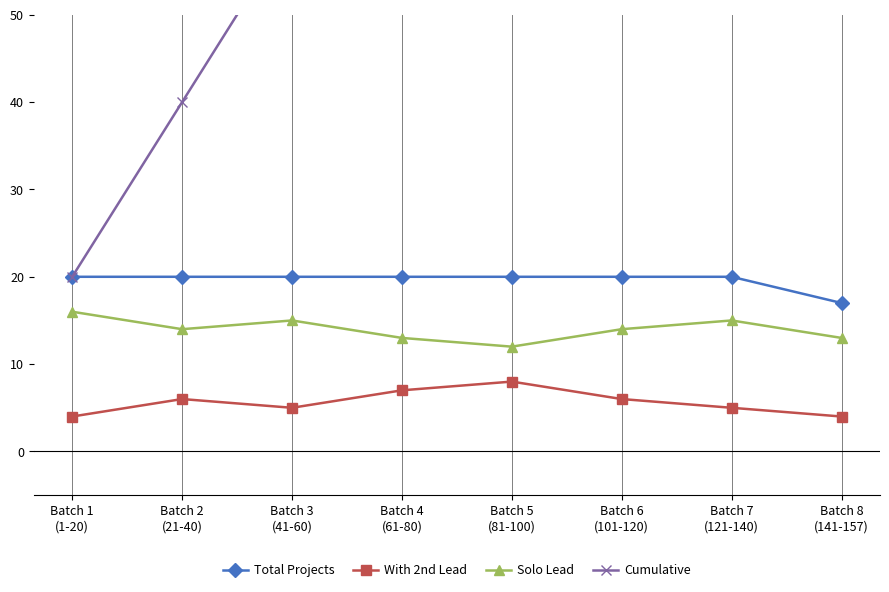

What position from the left is Batch 2
(21-40)?

2